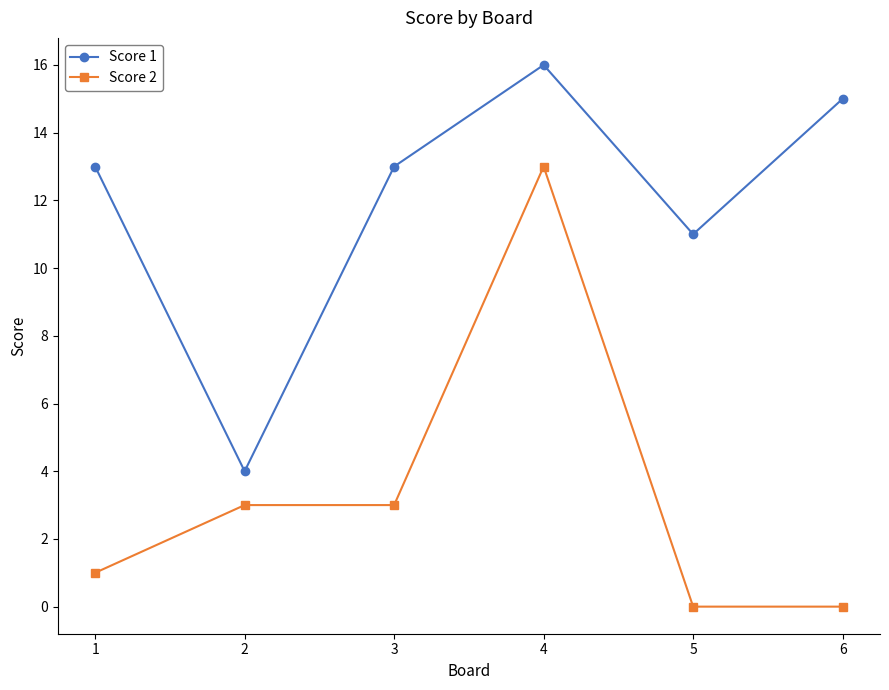

What is the approximate value of Score 1 at 6?

15